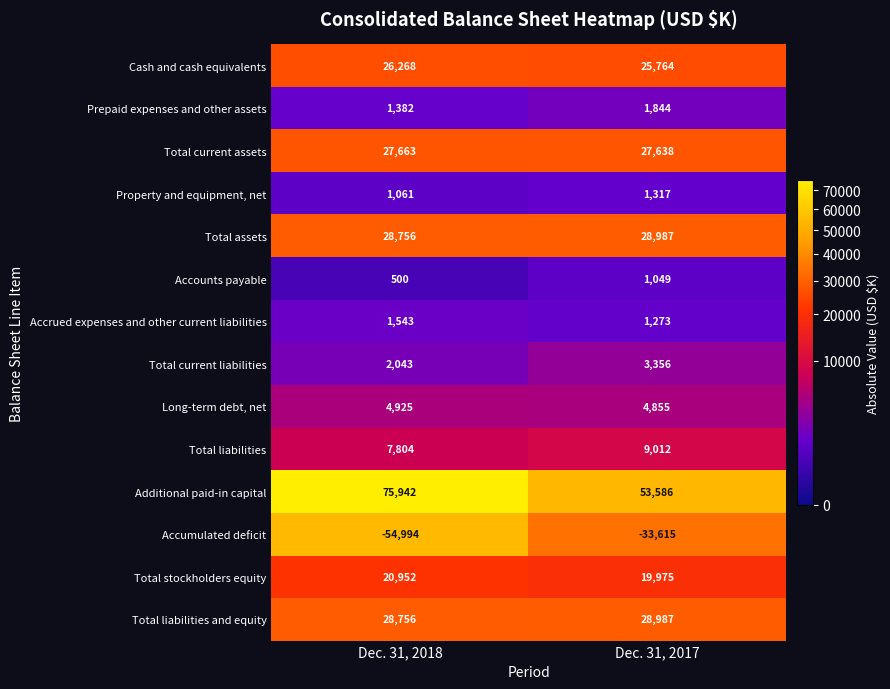

What is the maximum value shown in the chart?

75942